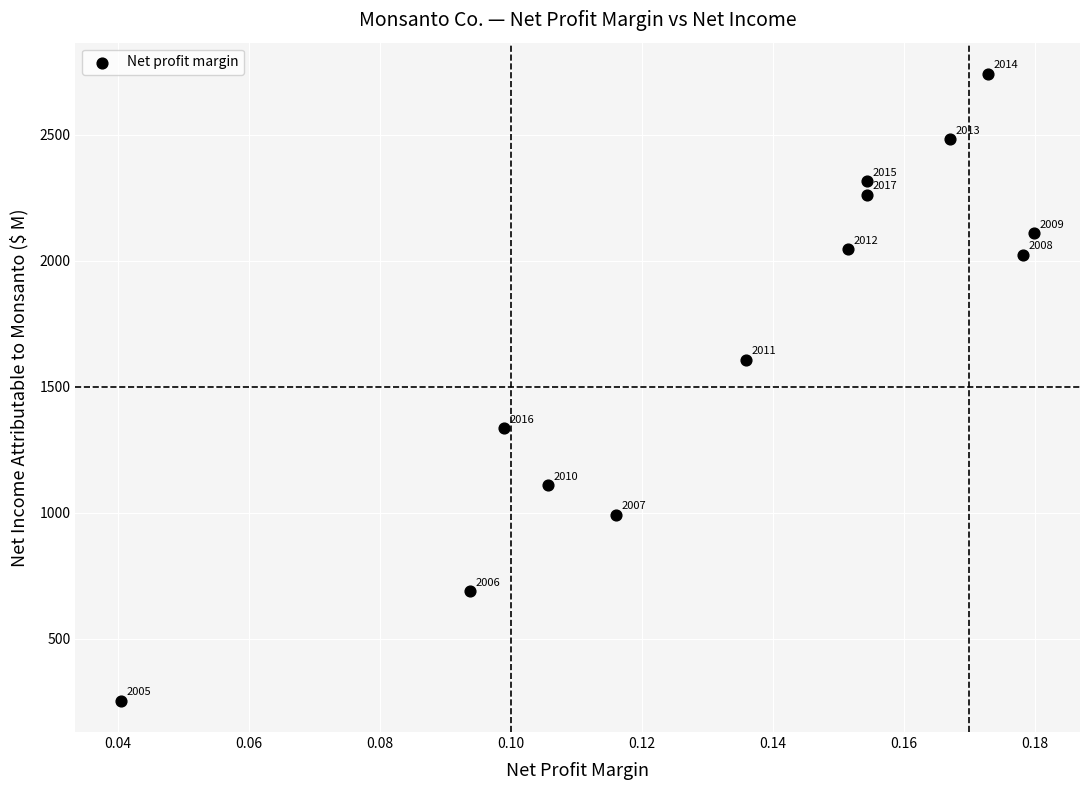

What Y value in the scatter plot is closest to 1497?

1607